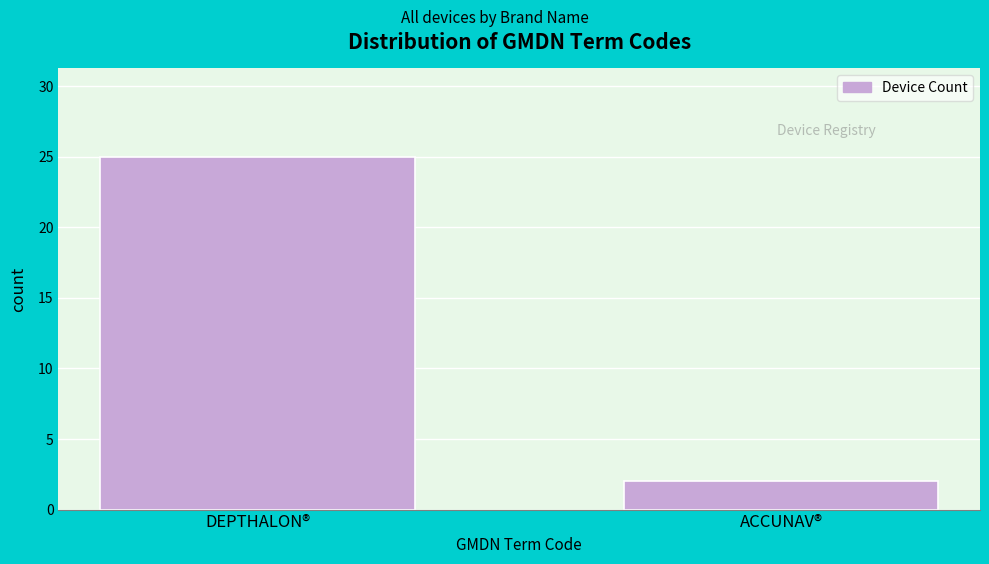

Reading right to left, transcribe all the data shown in this chart.

ACCUNAV®=2	DEPTHALON®=25